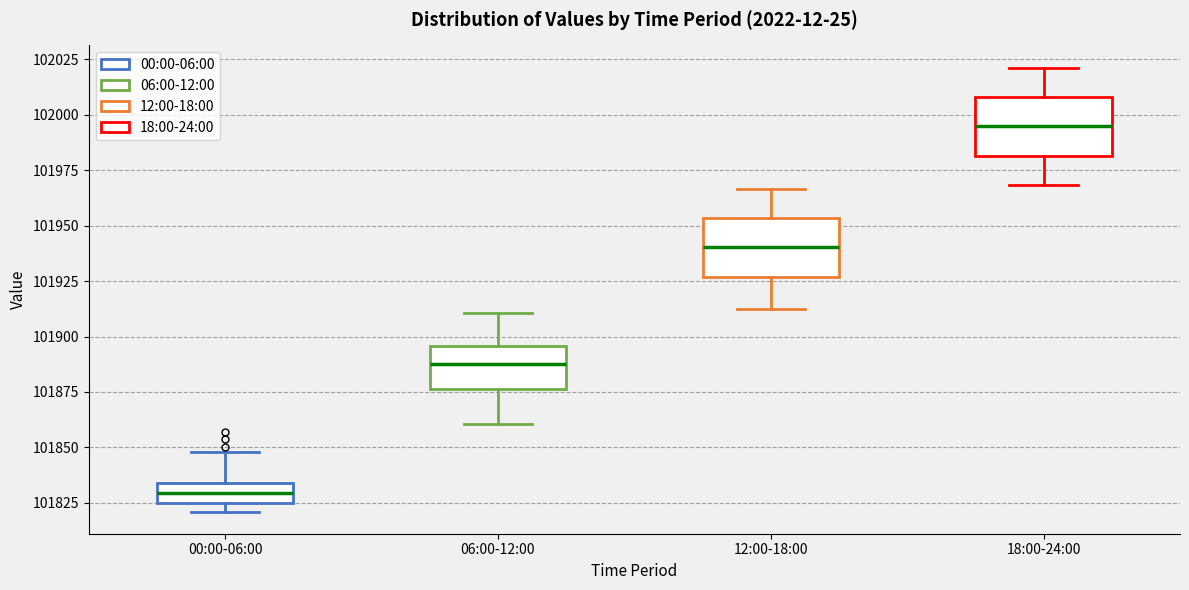

Where does the lower whisker of the box for 12:00-18:00 end on the y-axis? The values are not printed on the chart, so give them approximately, as read against the axis.

101910